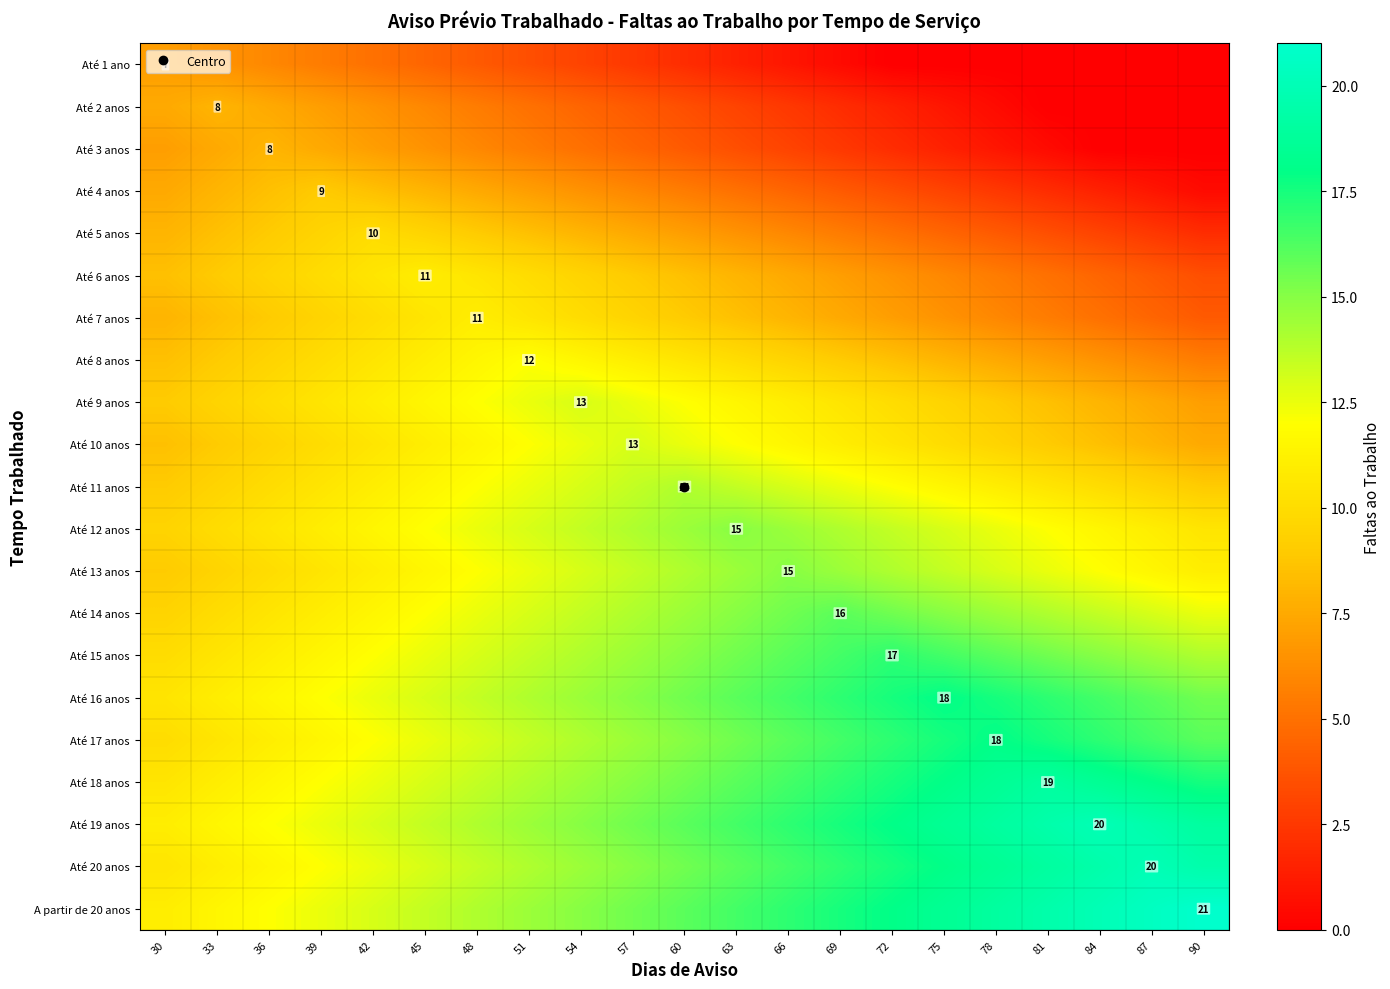

What is the difference between the Até 13 anos values at 63 and 36?

4.5